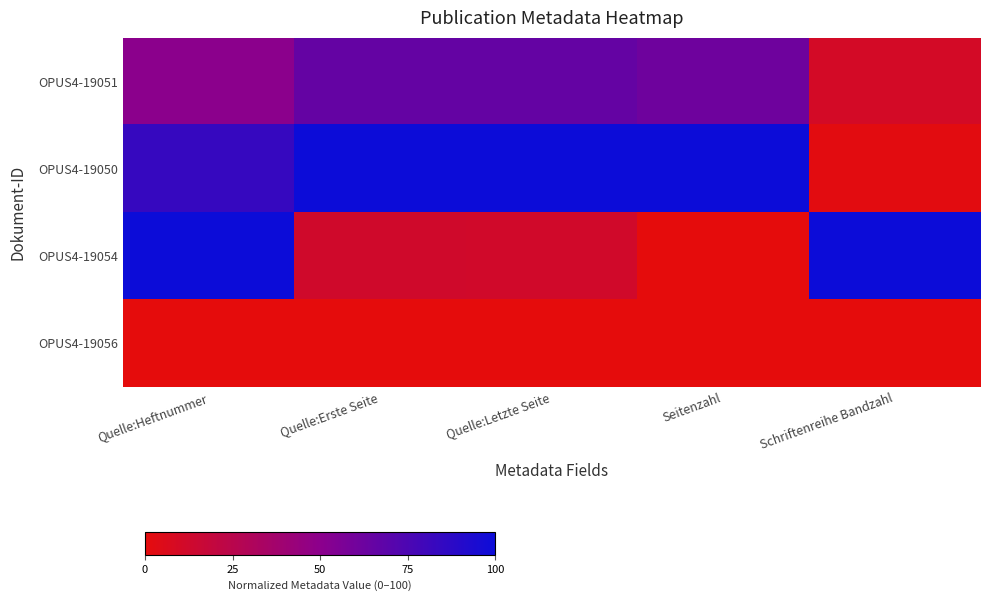

Reading left to right, transcribe all the data shown in this chart.

OPUS4-19051: Quelle:Heftnummer=50.0	Quelle:Erste Seite=65.6	Quelle:Letzte Seite=65.5	Seitenzahl=61.5	Schriftenreihe Bandzahl=10.2
OPUS4-19050: Quelle:Heftnummer=83.3	Quelle:Erste Seite=100.0	Quelle:Letzte Seite=100.0	Seitenzahl=100.0	Schriftenreihe Bandzahl=1.9
OPUS4-19054: Quelle:Heftnummer=100.0	Quelle:Erste Seite=12.1	Quelle:Letzte Seite=11.9	Seitenzahl=0.0	Schriftenreihe Bandzahl=100.0
OPUS4-19056: Quelle:Heftnummer=0.0	Quelle:Erste Seite=0.0	Quelle:Letzte Seite=0.0	Seitenzahl=0.0	Schriftenreihe Bandzahl=0.0